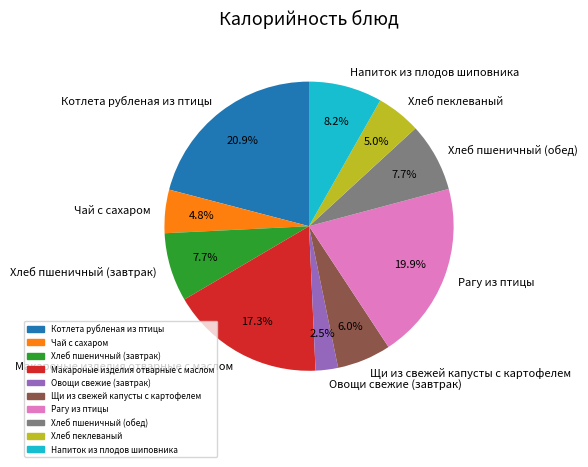

Which category has the smallest portion of the pie?

Овощи свежие (завтрак)